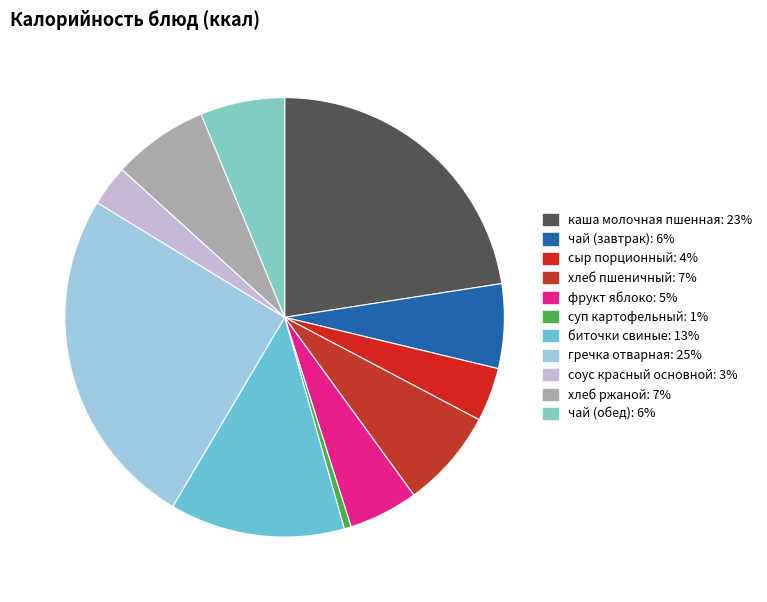

What is the largest slice in the pie chart?

гречка отварная